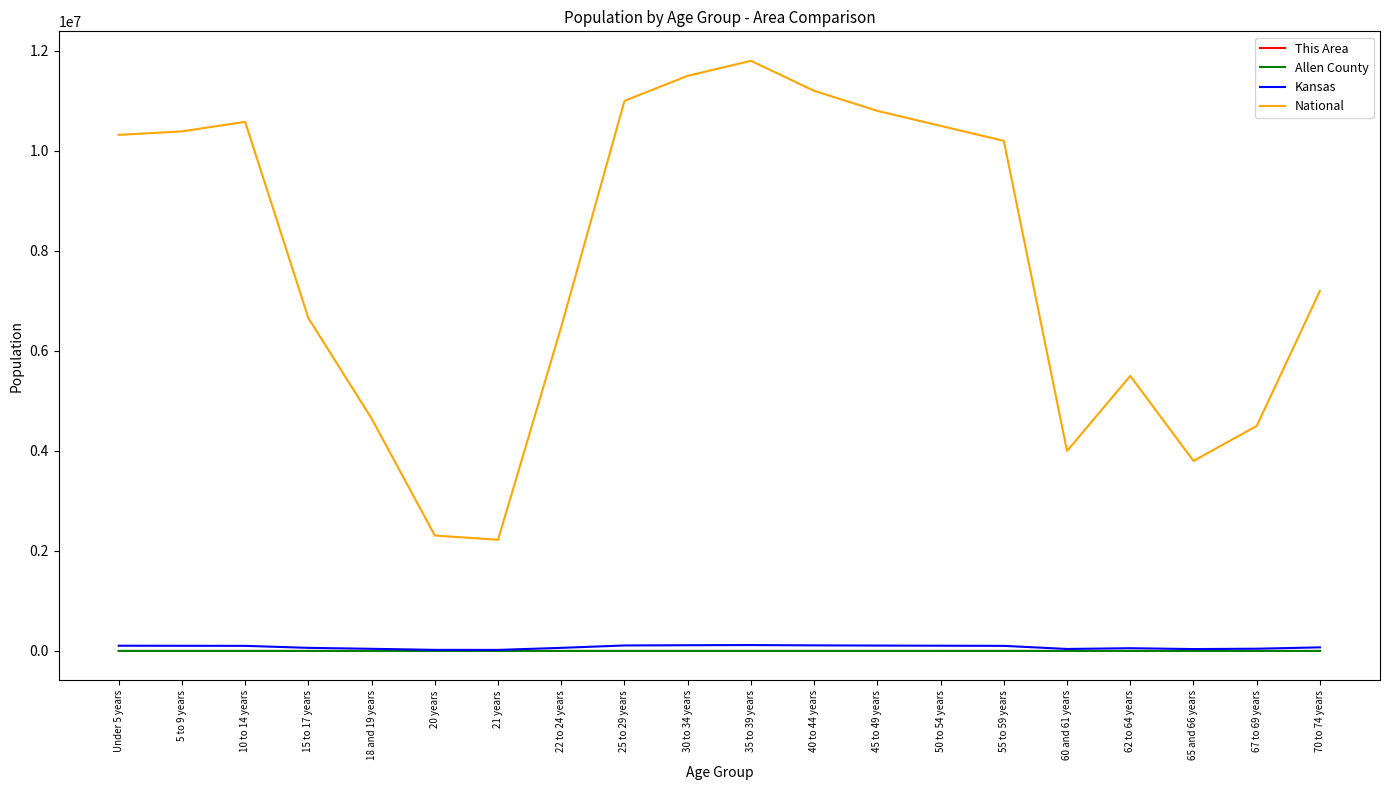

Which series has the widest spread of values?

National